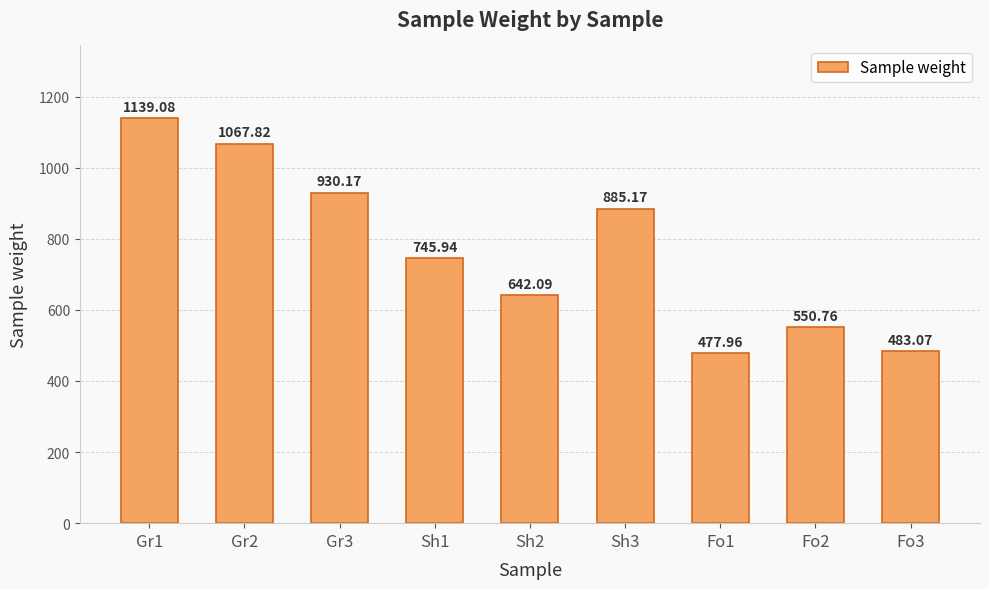

What is the value of the 2nd bar from the left?

1067.8